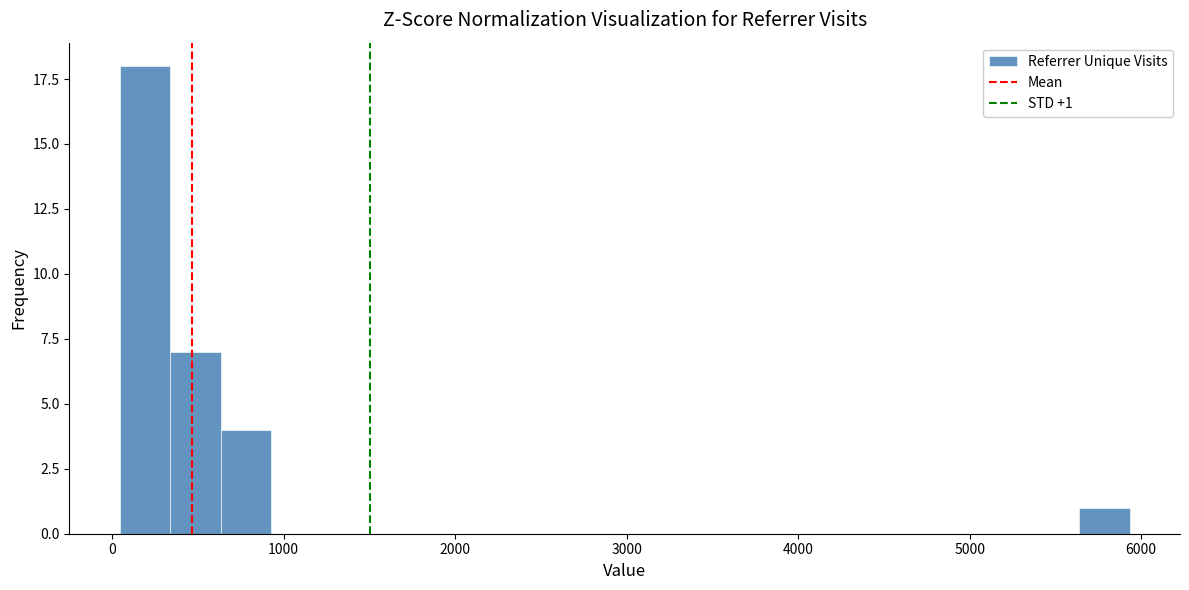

Read against the x-axis, roughly where is the centre of the tallest bar?

200